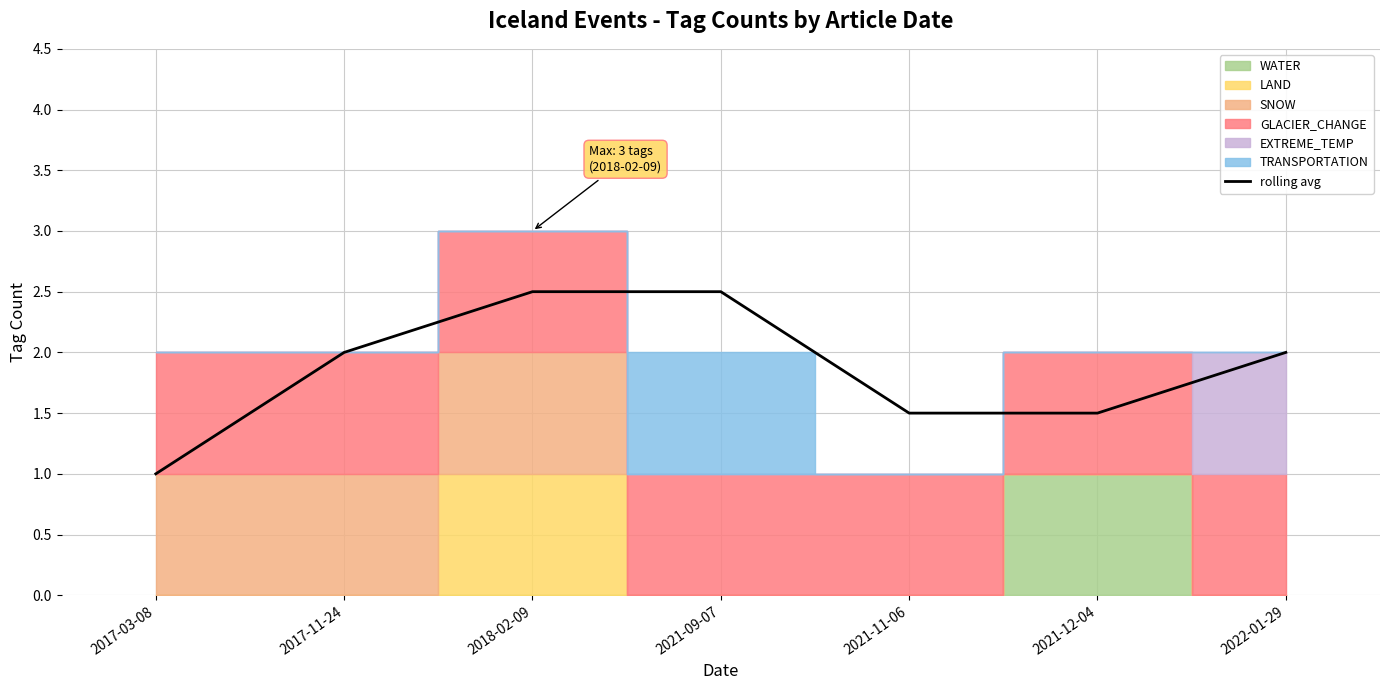

Count the values in the range 1 to 2.

5